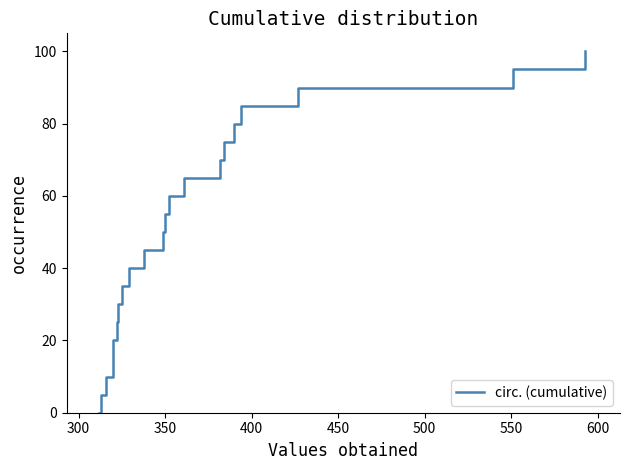

Is it true that the value at 400 is 7.1?

False